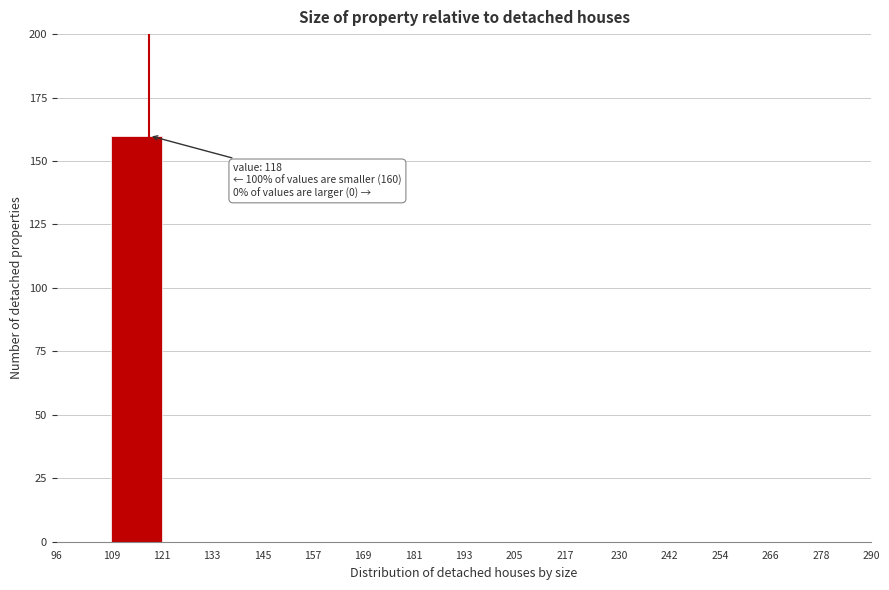

Over which range of the x-axis is the bar tallest?

109 to 121